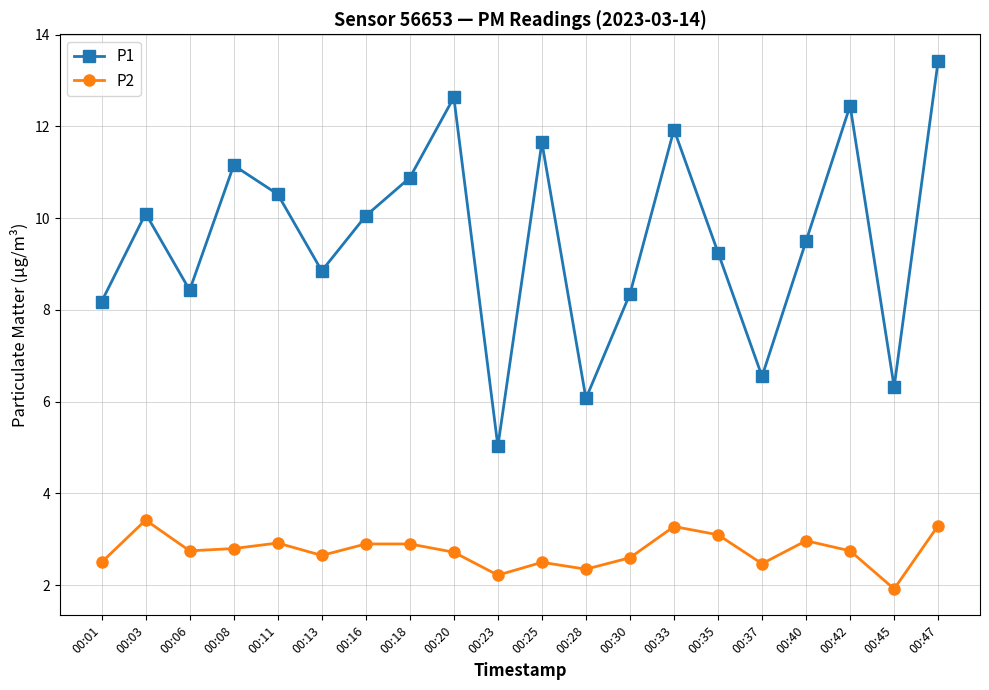

Read the P1 value at 00:45.

6.3